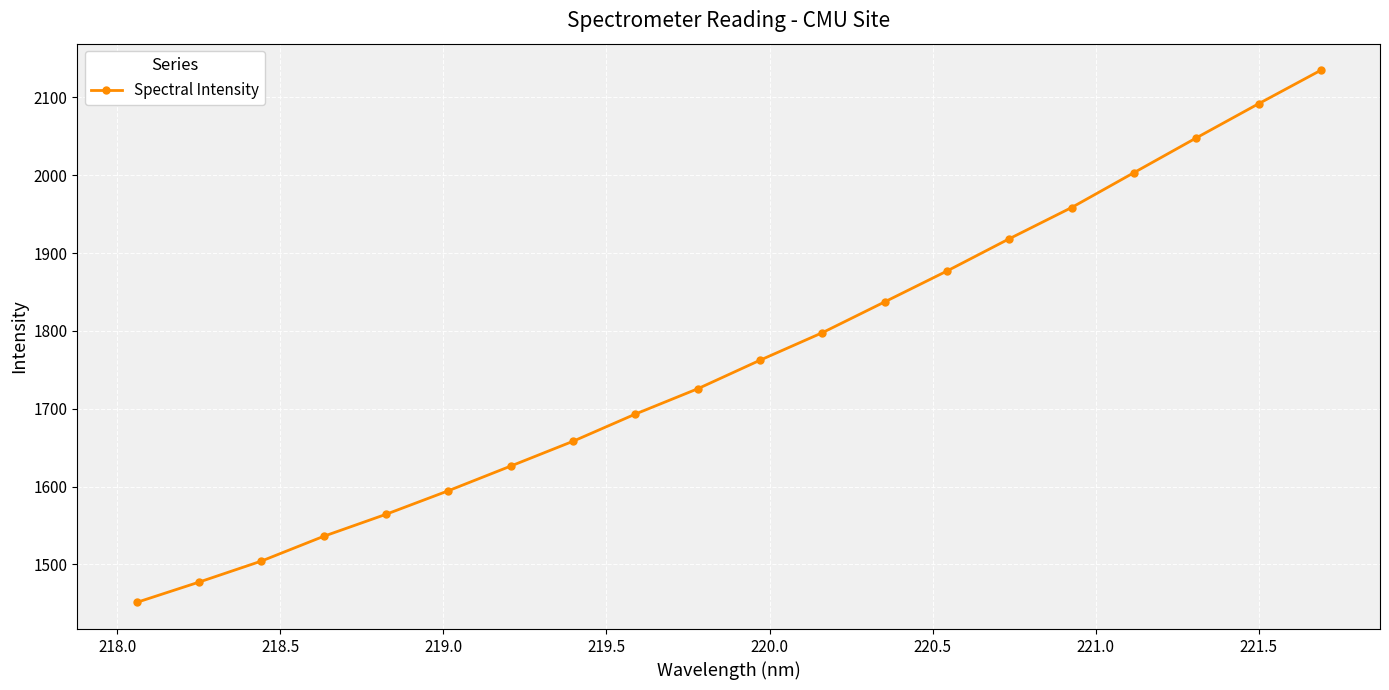

What is the greatest value displayed?

2134.8